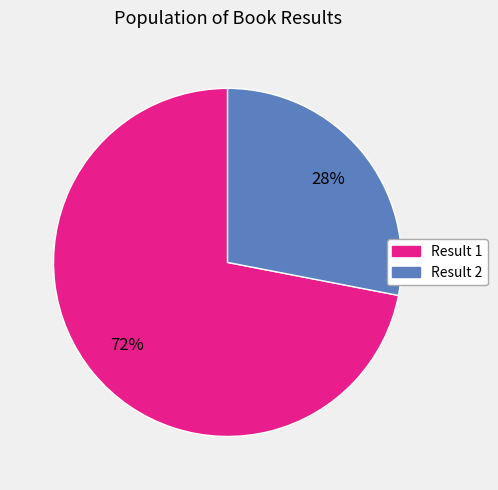

To the nearest percent, what is the difference between the largest and smallest slice percentages?

44%